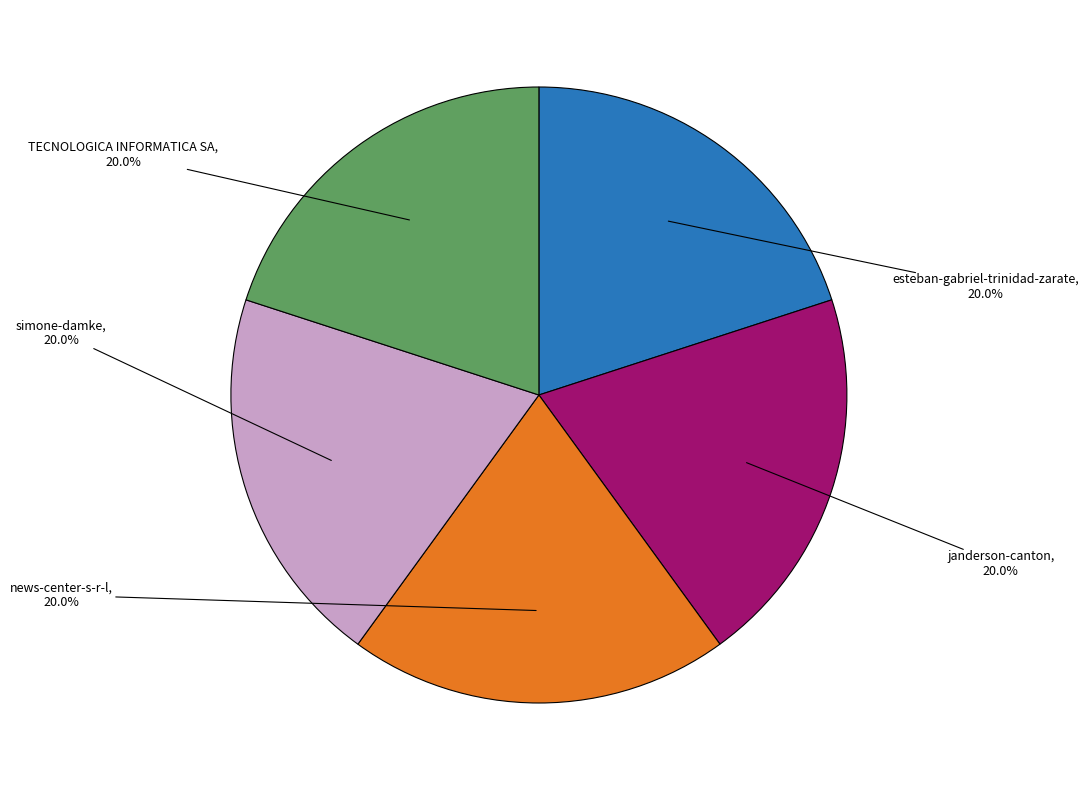

Is there any slice that represents more than half of the pie?

No